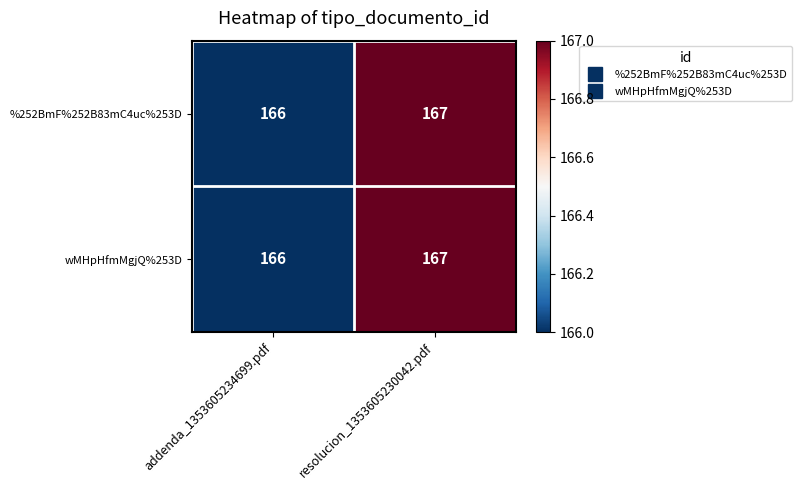

The wMHpHfmMgjQ%253D series shows 166 at addenda_1353605234699.pdf. True or false?

True